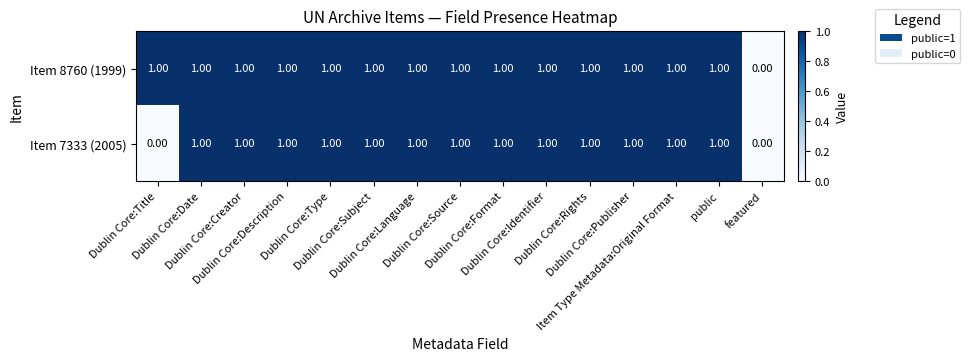

Which series has the largest total across all categories?

Item 8760 (1999)